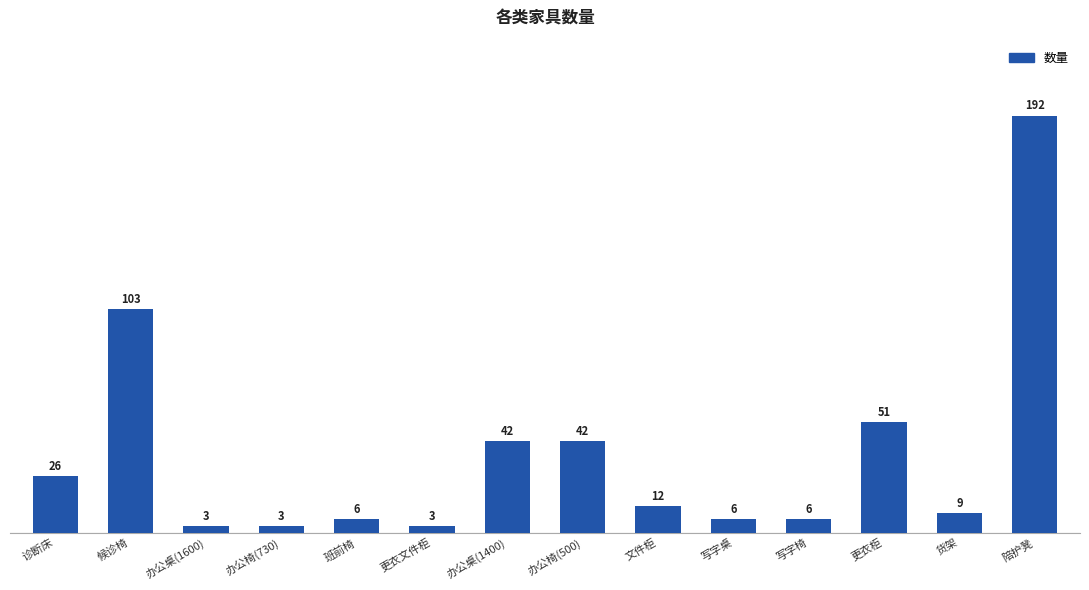

What is the sum of the values at 写字桌 and 办公桌(1400)?

48